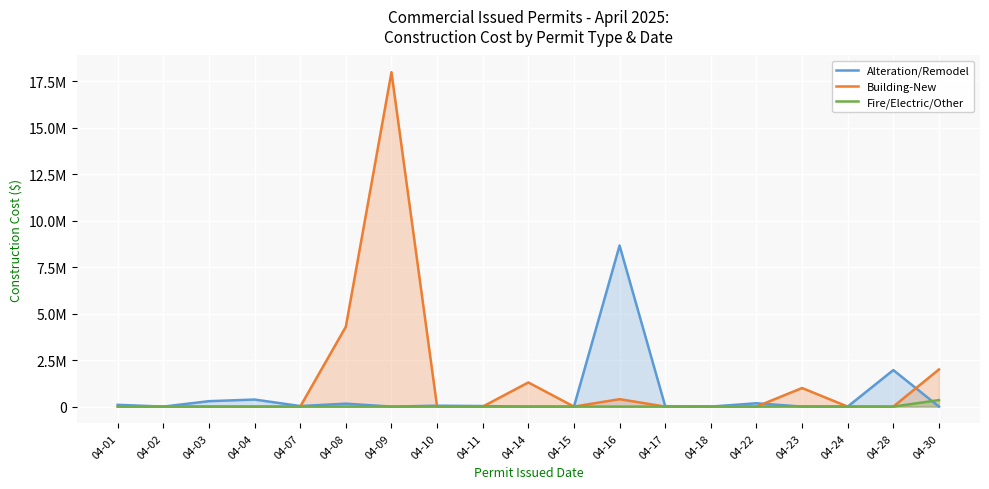

What is the difference between the Fire/Electric/Other values at 04-02 and 04-07?

12.7